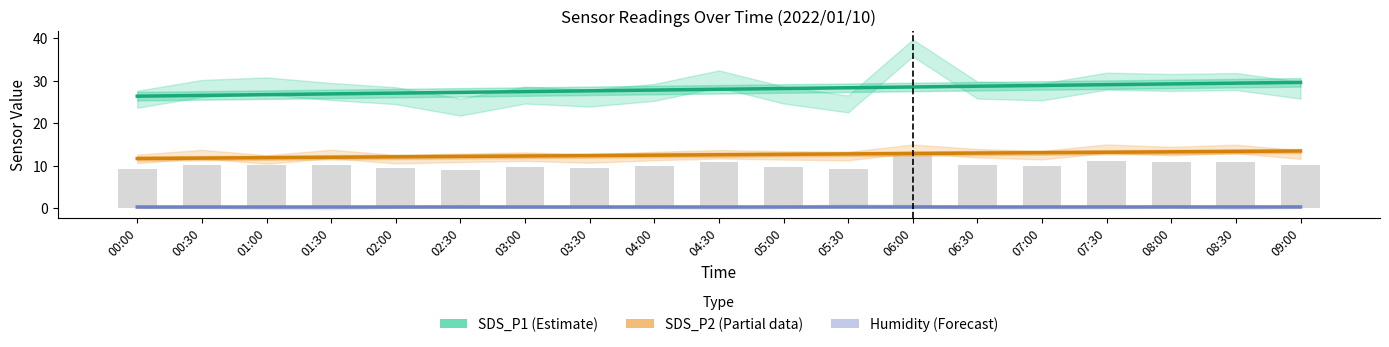

Reading left to right, transcribe all the data shown in this chart.

SDS_P1 (Estimate): 26.4	26.6	26.7	26.9	27.1	27.3	27.5	27.6	27.8	28.0	28.2	28.4	28.5	28.7	28.9	29.1	29.3	29.4	29.6
SDS_P2 (Partial): 11.7	11.8	11.9	12.0	12.1	12.2	12.3	12.4	12.5	12.6	12.7	12.8	12.9	13.0	13.1	13.2	13.3	13.4	13.4
Humidity (Forecast): 0.2	0.2	0.2	0.3	0.3	0.3	0.3	0.3	0.3	0.3	0.3	0.3	0.3	0.3	0.3	0.3	0.3	0.3	0.3